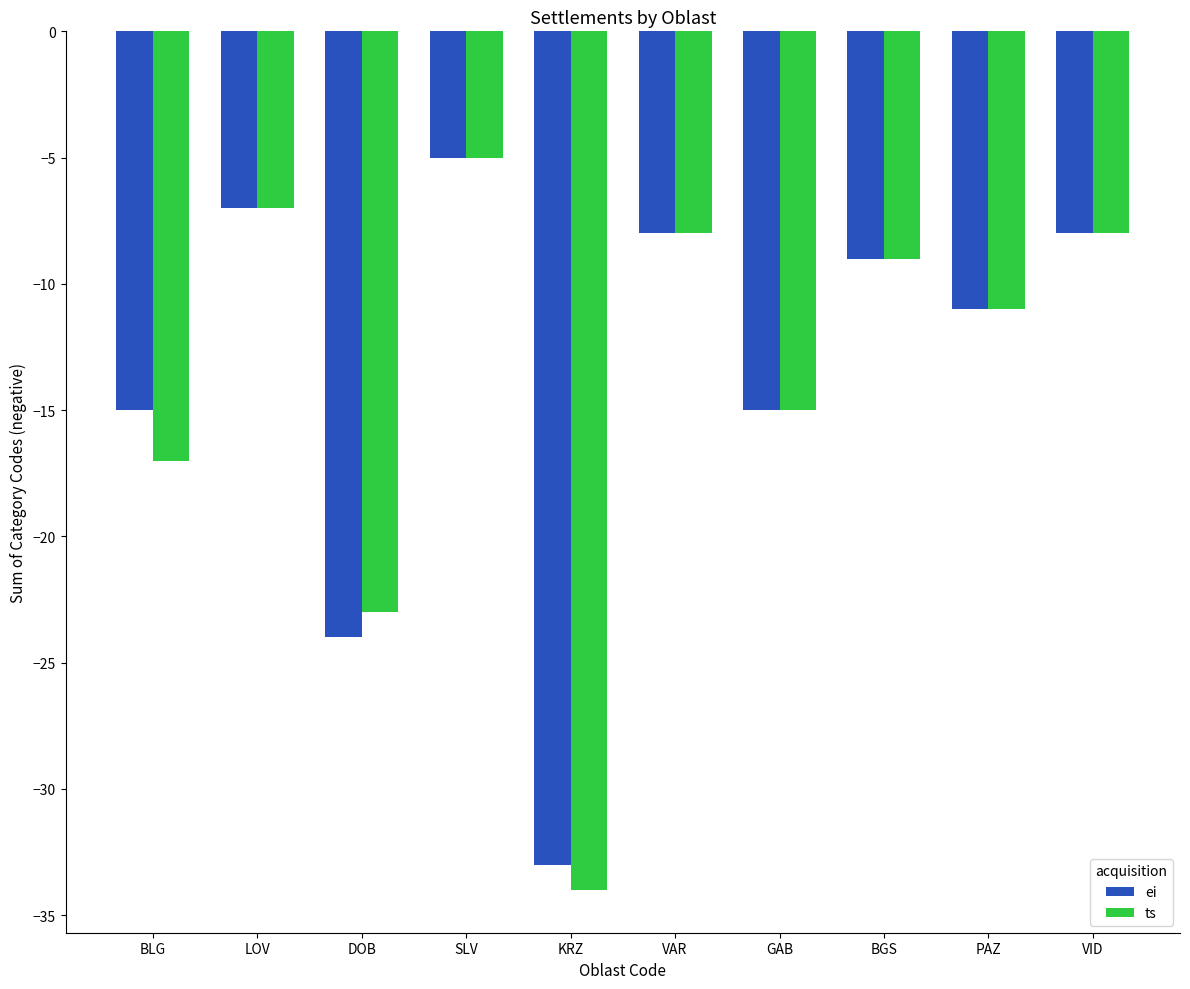

At how many categories does at least one series exceed -16?

8